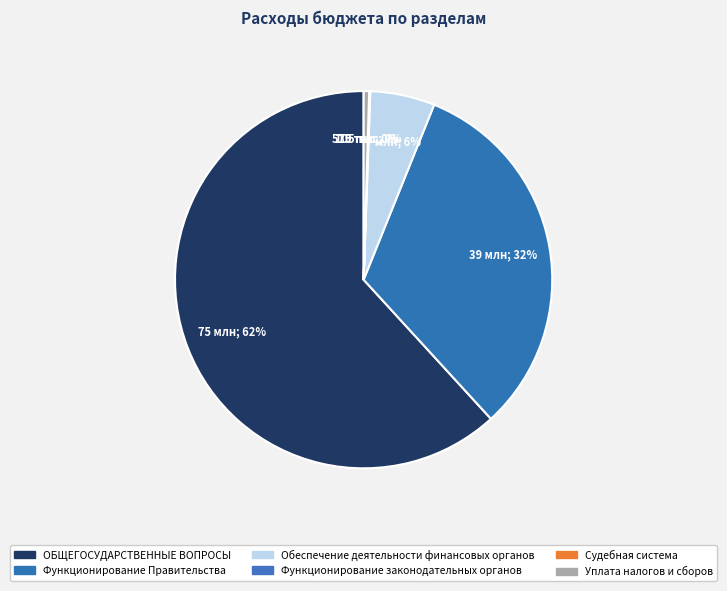

To the nearest percent, what portion does Функционирование Правительства represent?

32%